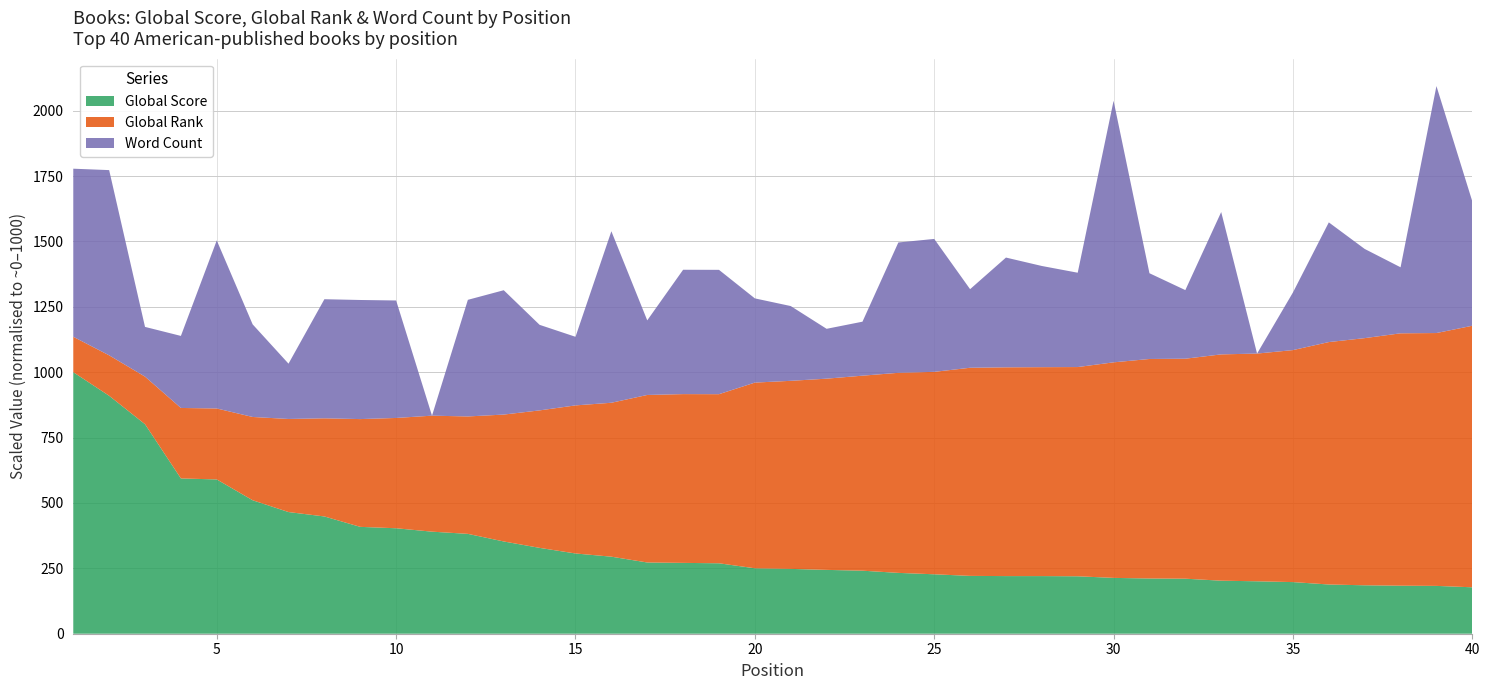

What is the minimum value for Global Score?

177.5